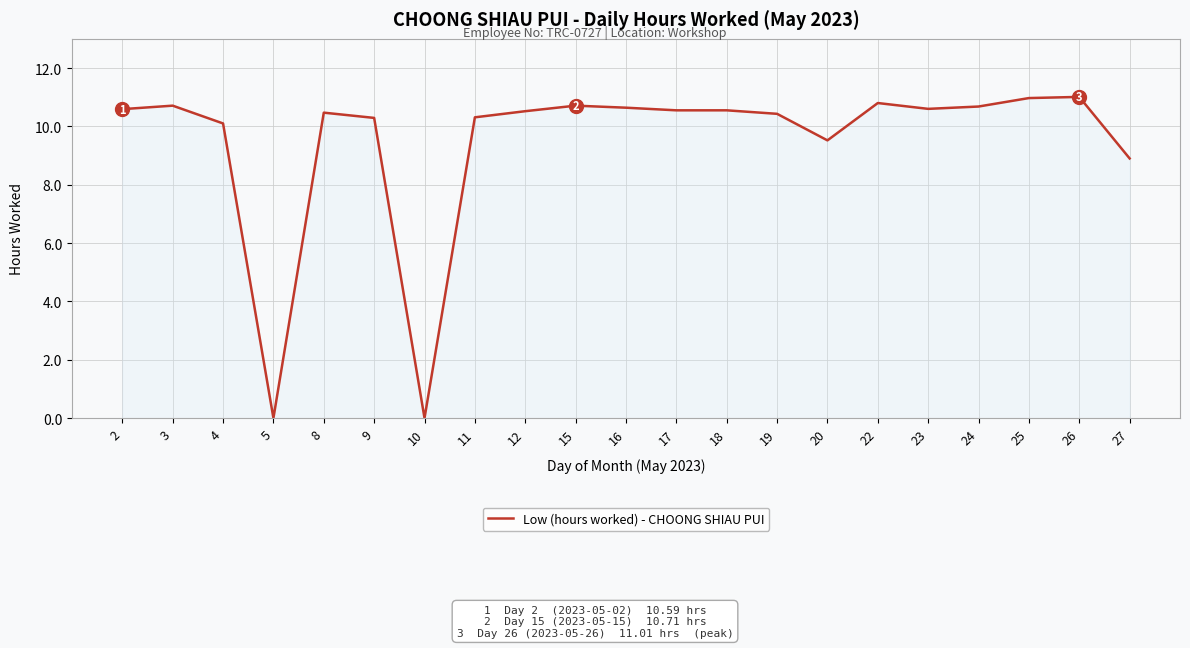

Where is the data nearest to the value 5?

27